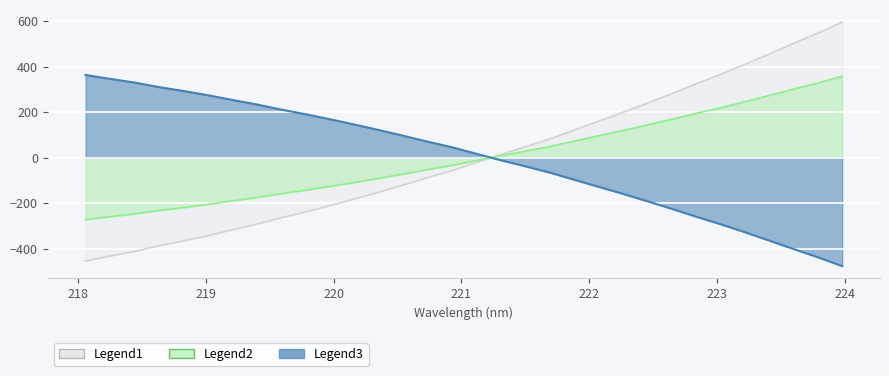

Reading left to right, what are all the values shown in this chart?

218.0596=-454.0	218.2508=-432.5	218.442=-412.5	218.6332=-387.4	218.8244=-366.3	219.0156=-342.9	219.2067=-317.2	219.3979=-292.2	219.589=-264.3	219.7801=-238.5	219.9712=-211.1	220.1623=-181.9	220.3533=-151.8	220.5444=-120.3	220.7354=-87.8	220.9264=-57.1	221.1174=-21.4	221.3083=14.0	221.4993=47.2	221.6902=81.6	221.8812=120.8	222.0721=159.6	222.263=198.5	222.4538=239.1	222.6447=280.6	222.8355=323.6	223.0264=365.3	223.2172=409.1	223.408=455.2	223.5987=501.6	223.7895=546.9	223.9802=595.8